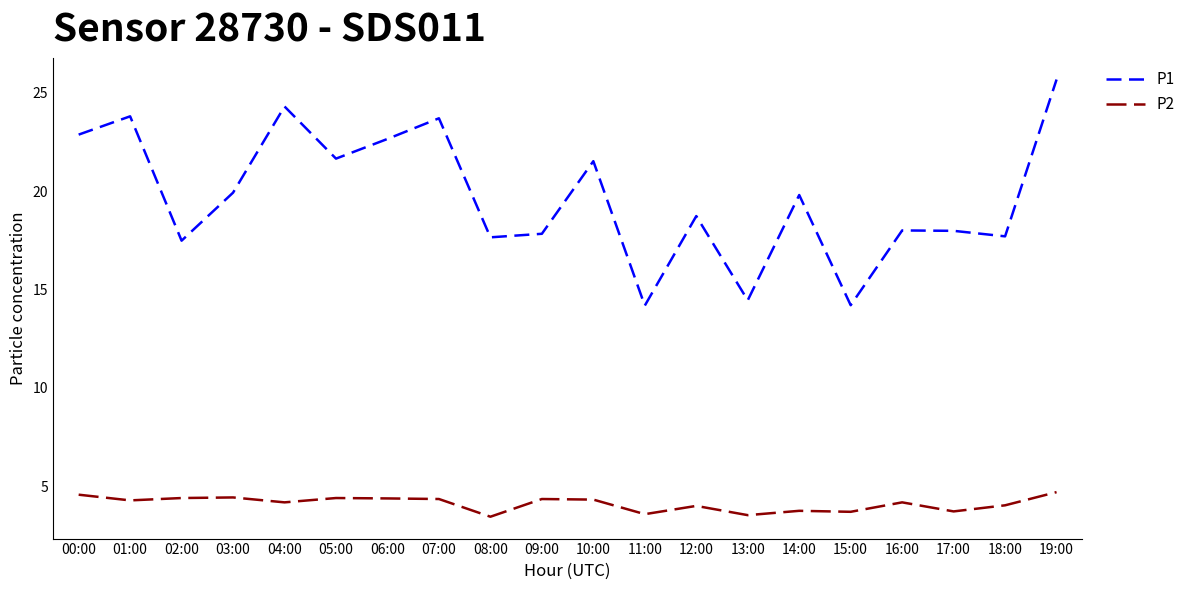

The value of P1 at 15:00 is 14.2. True or false?

True